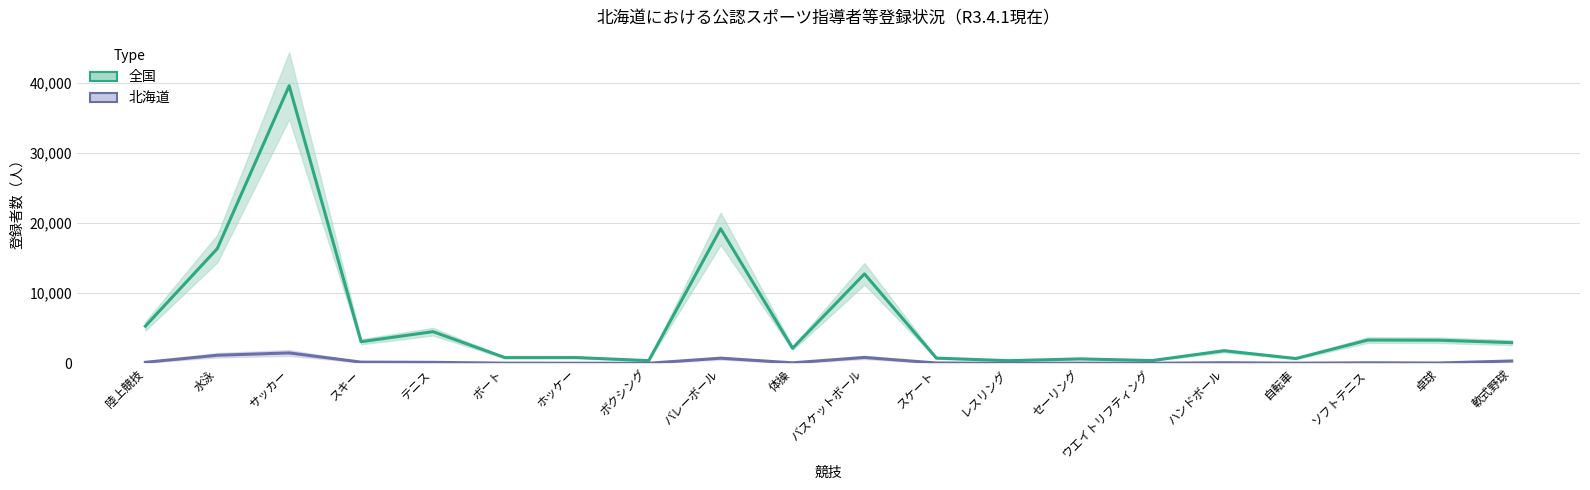

Which series changed the most between スキー and 卓球?

全国